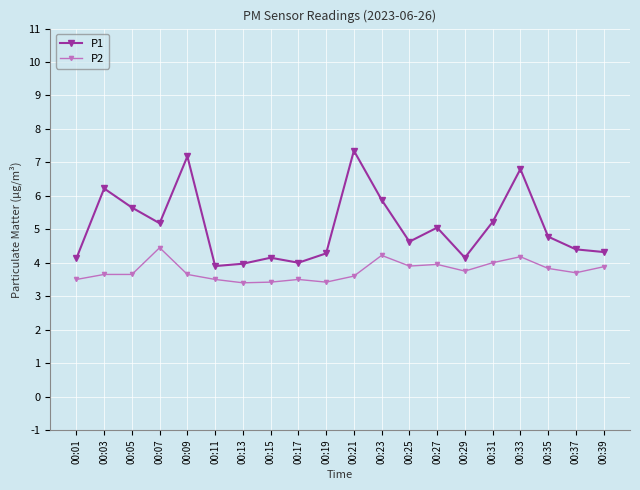

What is the sum of all P1 values?

101.2